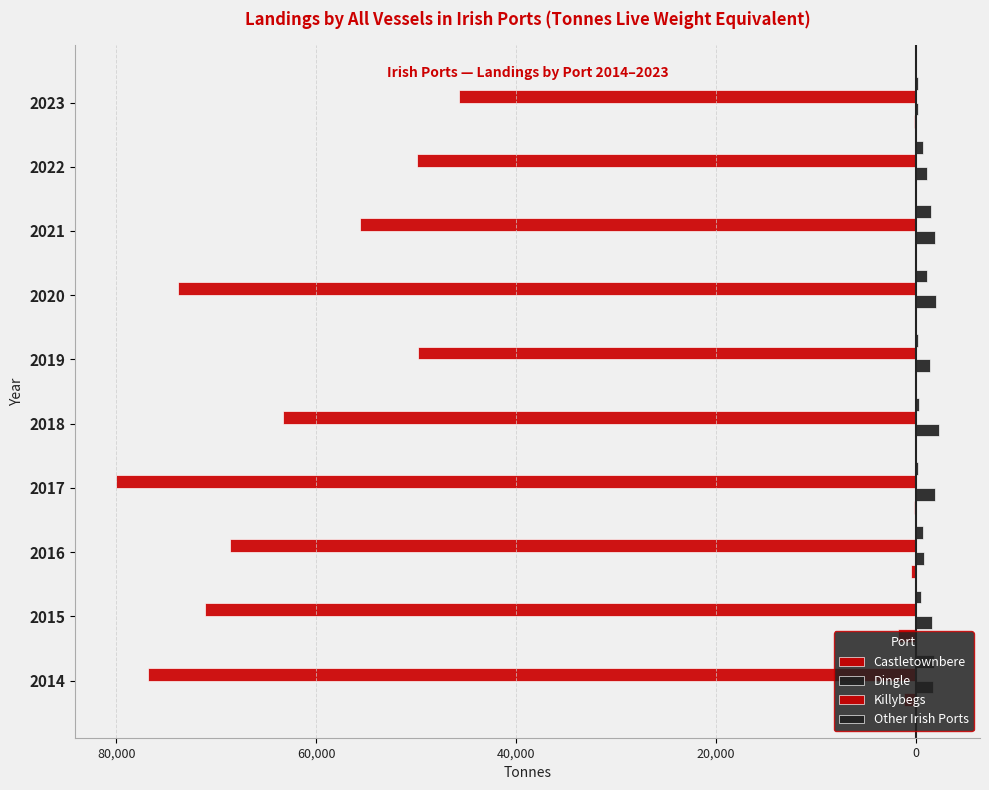

Reading left to right, list all the values displayed in this chart.

Castletownbere: -1139	-1757	-513	-184	-62	-23	-18	-36	-78	-147
Dingle: 1678	1592	835	1931	2302	1442	1994	1934	1123	237
Killybegs: -76831	-71086	-68599	-79995	-63293	-49770	-73871	-55578	-49880	-45745
Other Irish Ports: 1803	542	704	185	272	262	1090	1523	699	216